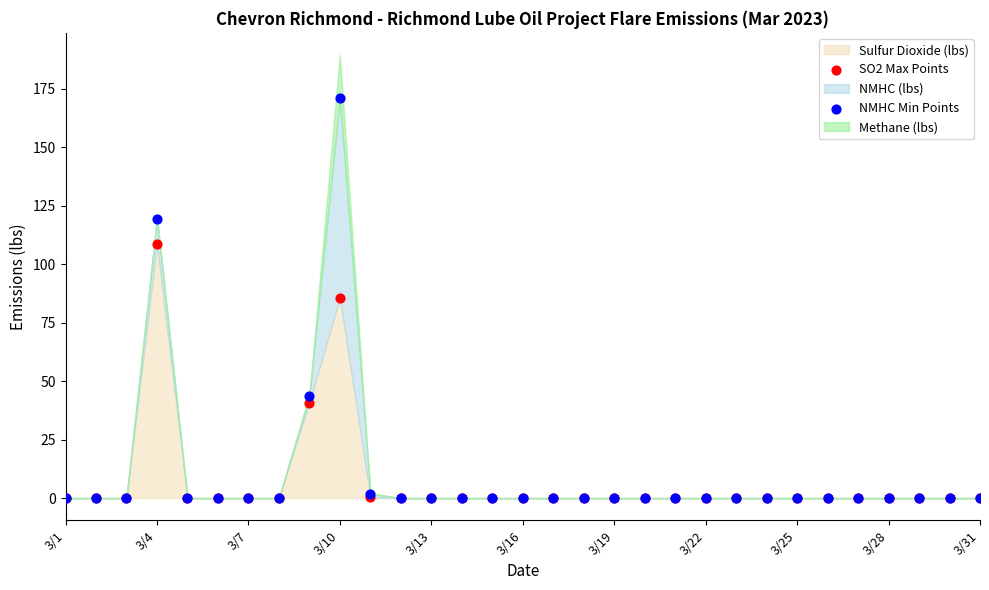

What is the highest value of the Sulfur Dioxide (lbs) series?

108.6